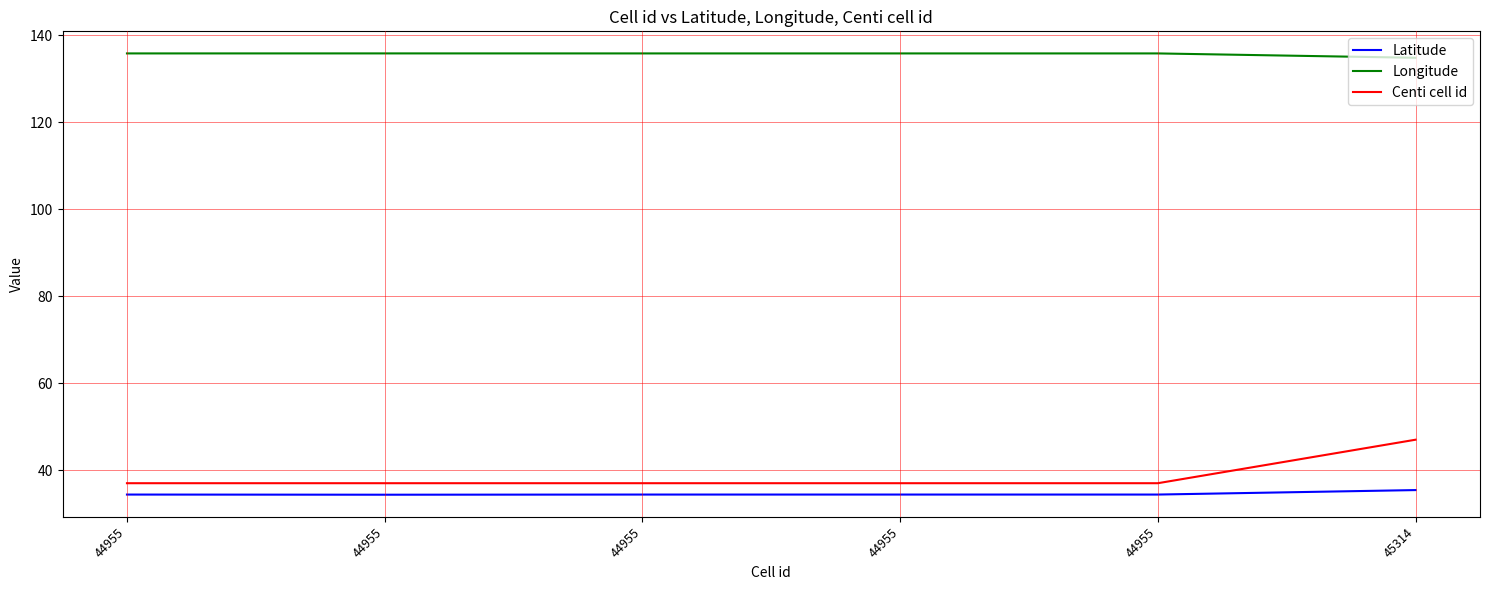

What is the minimum value for Latitude?

34.4